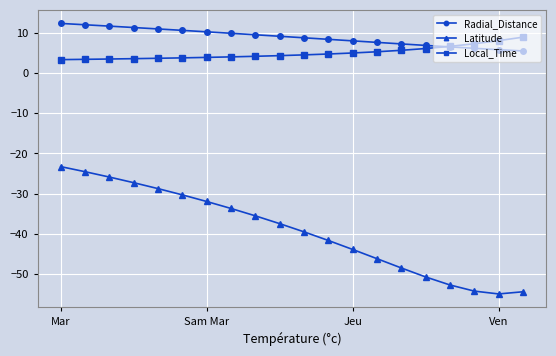

What is the difference between the second highest and minimum values in the Local_Time series?

4.7